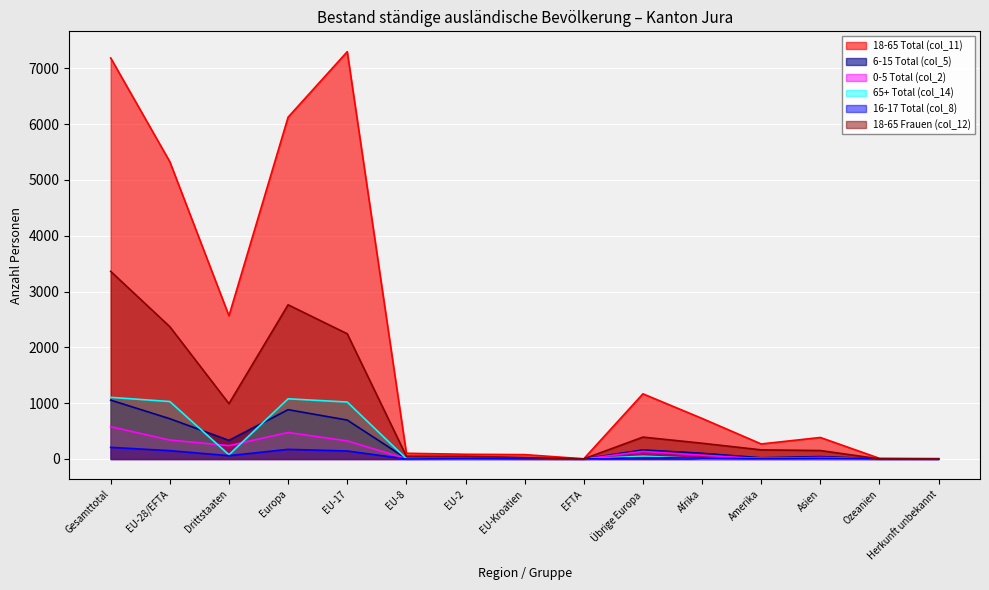

How many data points does each series have?

15